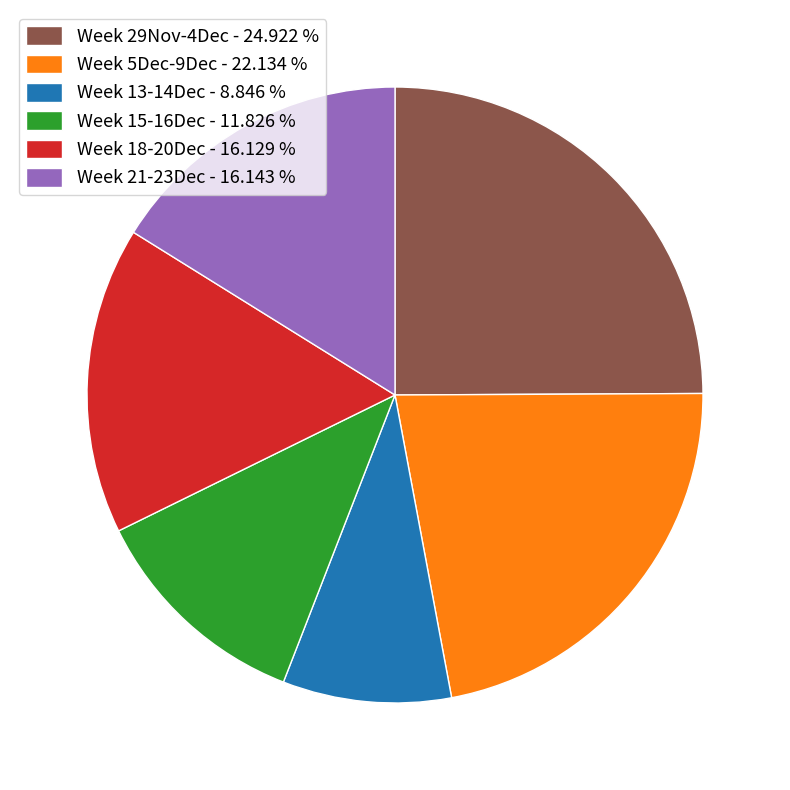

Which has a higher value, Week 29Nov-4Dec - 24.922 % or Week 15-16Dec - 11.826 %?

Week 29Nov-4Dec - 24.922 %